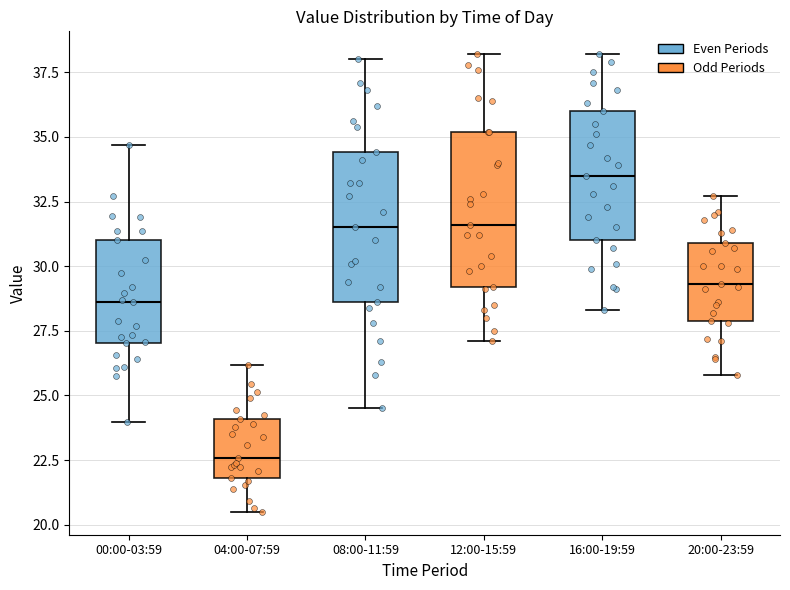

Which box has the lowest median line?

04:00-07:59